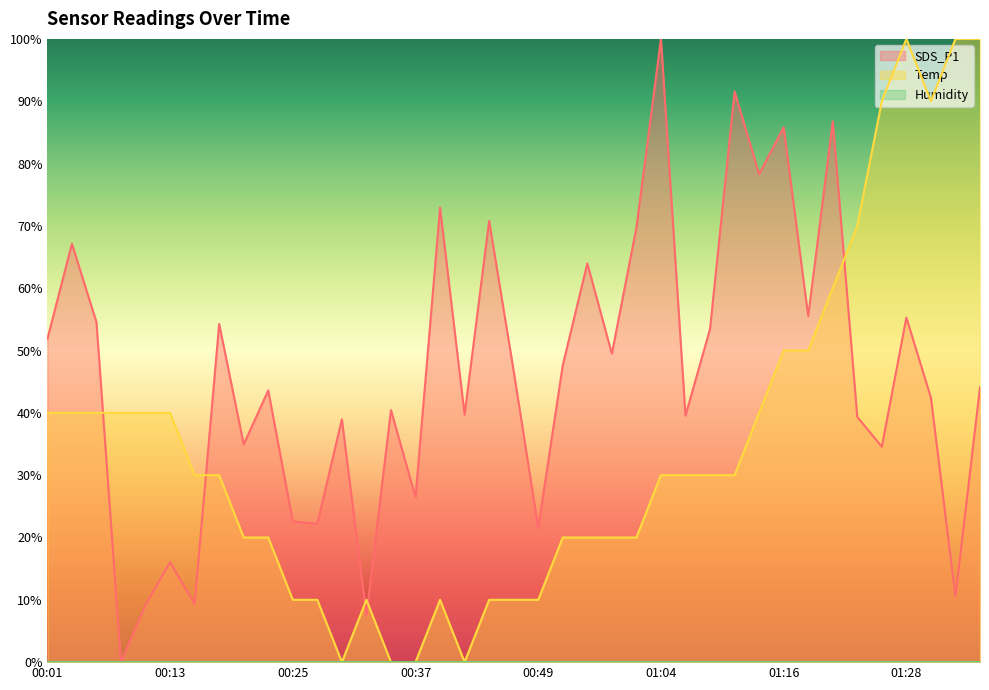

At which category is the sum across all series the highest?

01:28